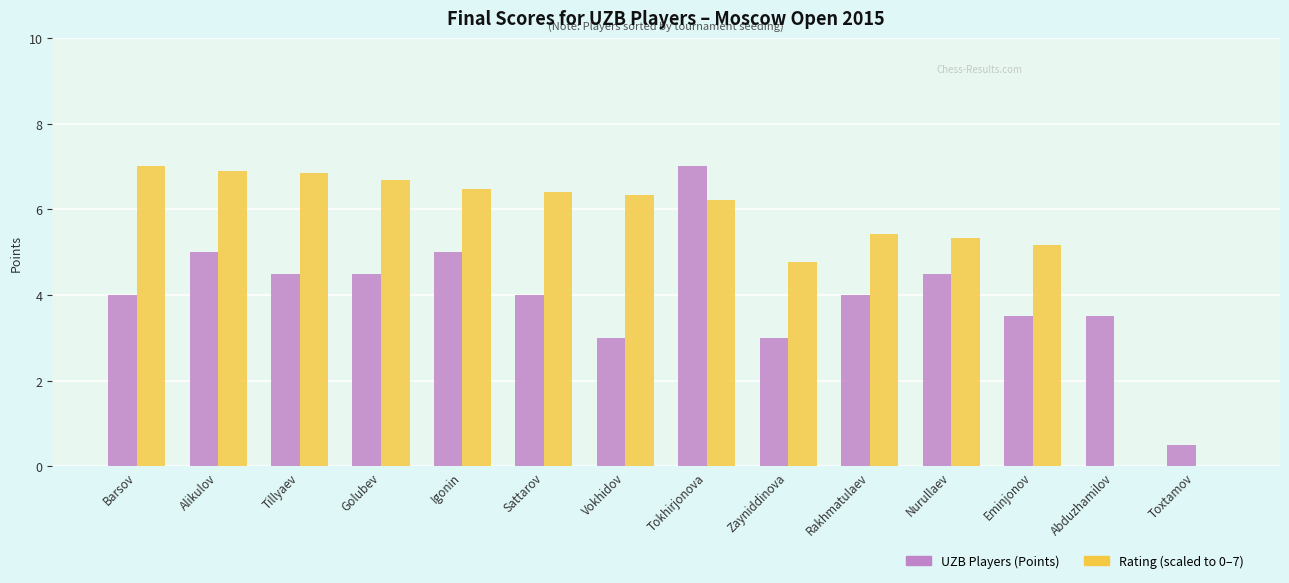

Count the number of categories in the chart.

14